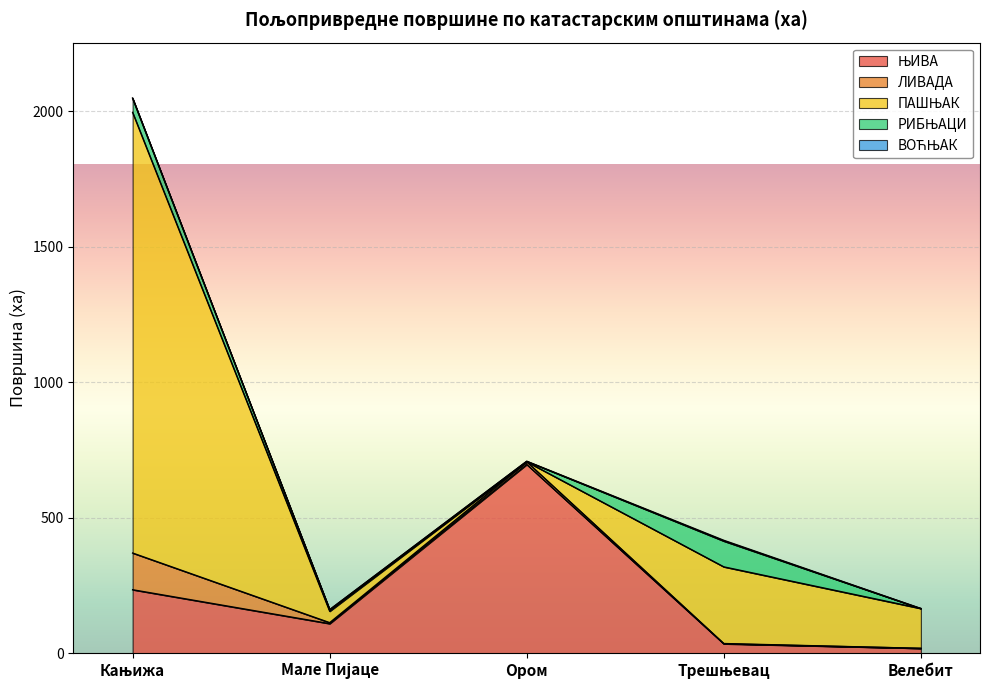

Reading right to left, transcribe all the data shown in this chart.

ЊИВА: 18.9	35.5	696.8	109.9	235.0
ЛИВАДА: 0.0	1.2	10.0	3.7	135.4
ПАШЊАК: 146.8	282.7	0.0	42.1	1624.6
РИБЊАЦИ: 0.0	94.9	1.5	5.9	52.3
ВОЋЊАК: 0.0	2.9	0.4	0.0	0.3